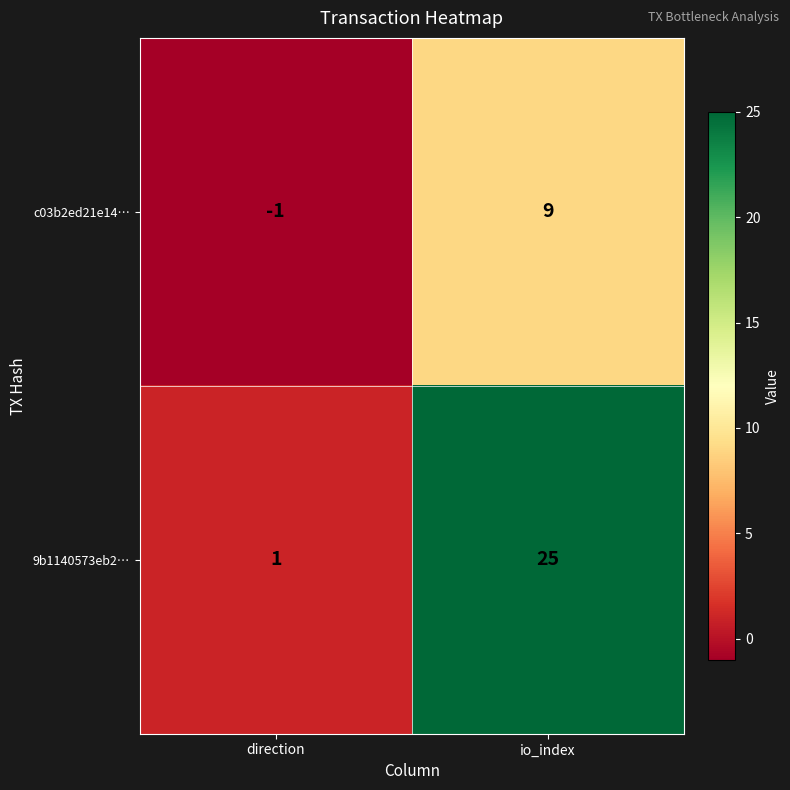

What is the difference between the highest and lowest values at io_index?

16